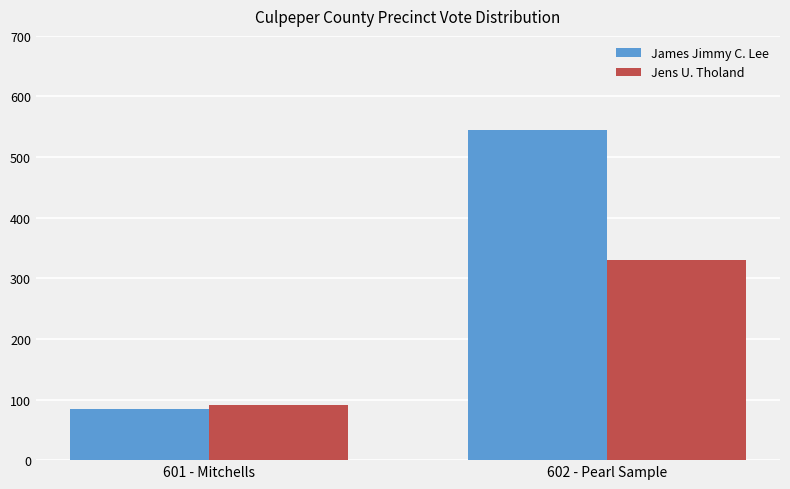

Which series has the widest spread of values?

James Jimmy C. Lee